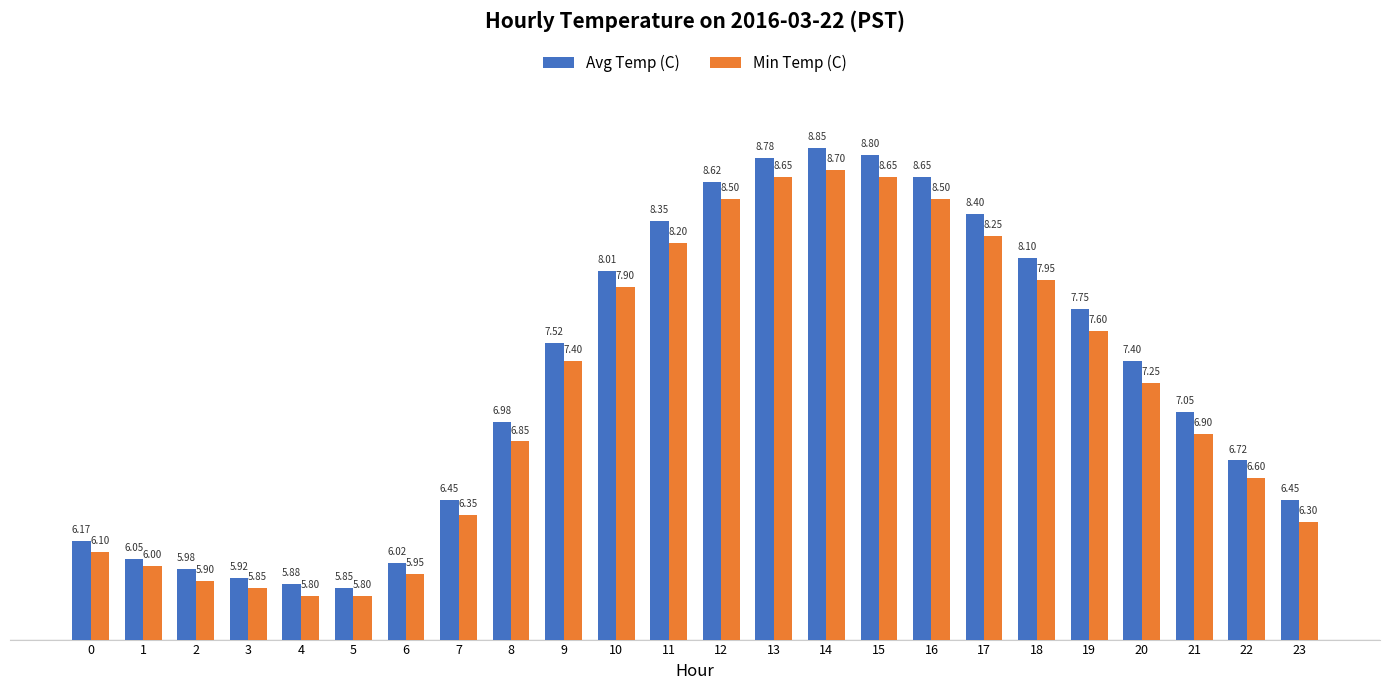

The value of Avg Temp (C) at 12 is 8.6. True or false?

True